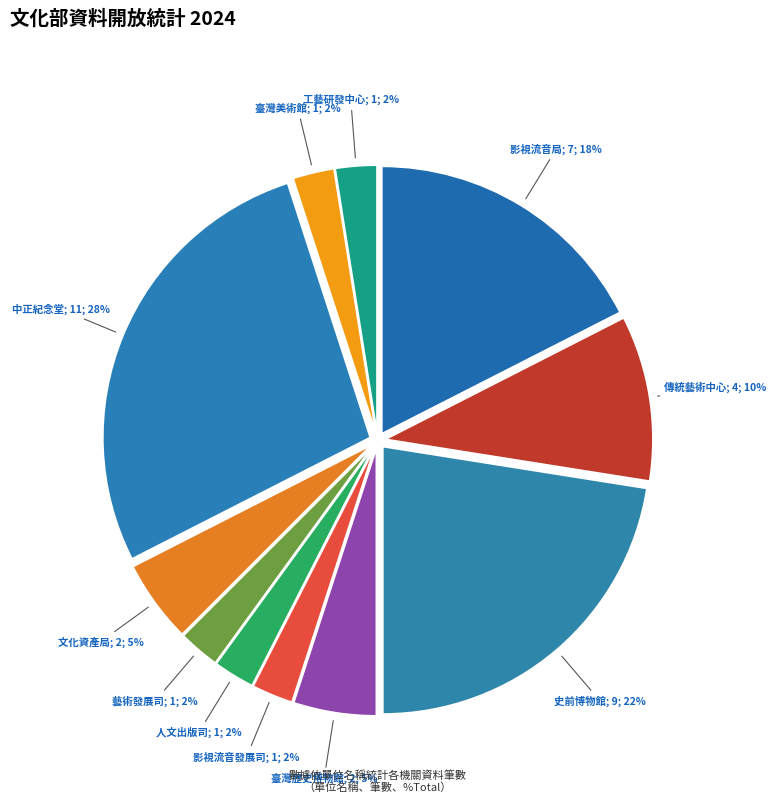

Rank the categories by value from highest to lowest.

國立中正紀念堂管理處, 國立臺灣史前博物館, 影視及流行音樂產業局, 國立傳統藝術中心, 國立臺灣歷史博物館, 文化資產局, 影視及流行音樂發展司, 人文及出版司, 藝術發展司, 國立臺灣美術館, 國立臺灣工藝研究發展中心